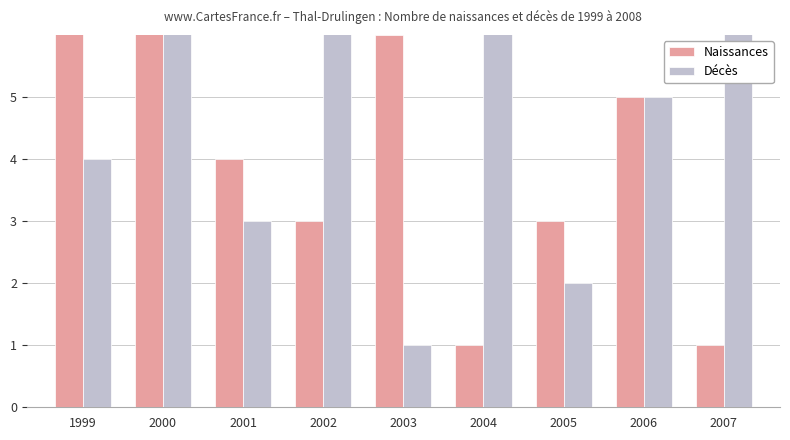

What is the difference between the Décès values at 2002 and 2000?

1